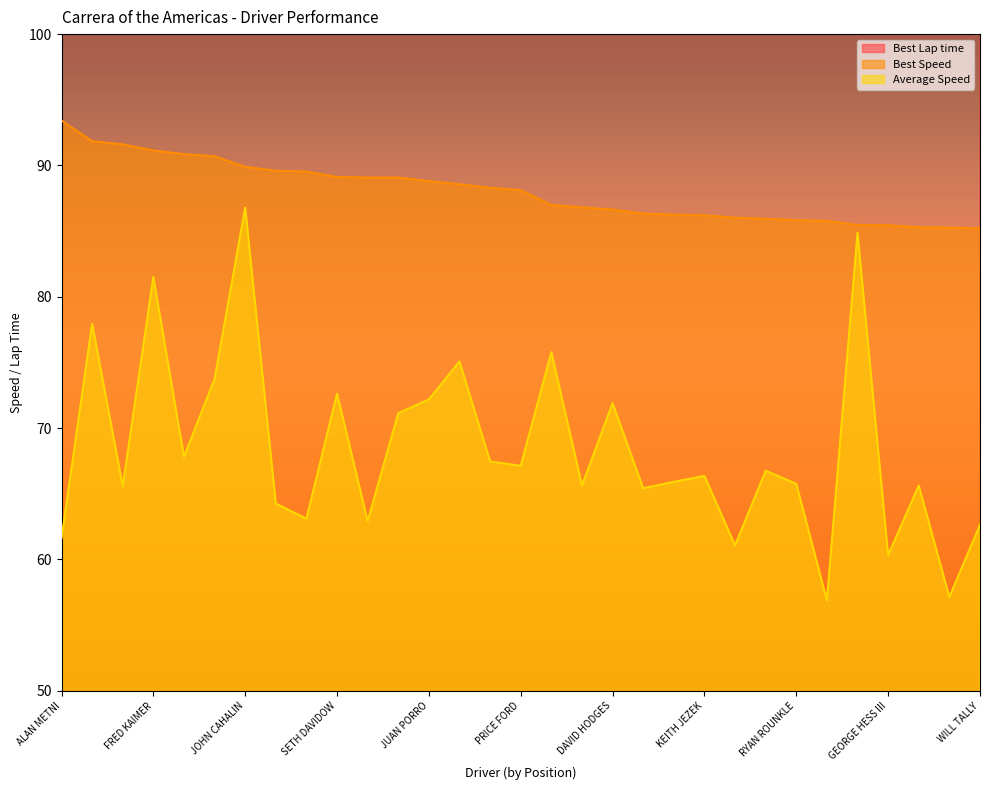

How many data points in Average Speed are above 66?

16